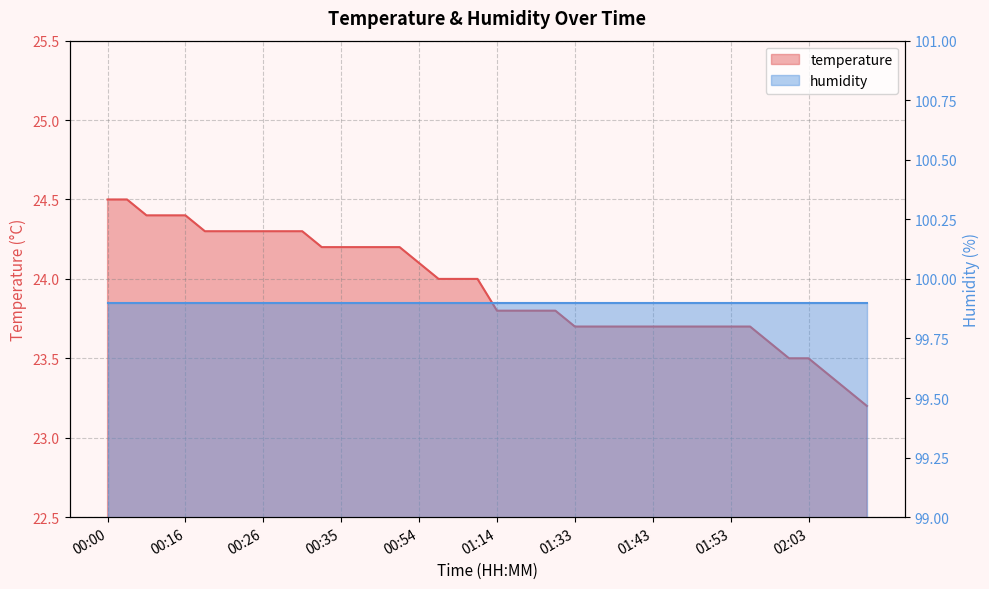

Which category has the highest value across all series?

00:00